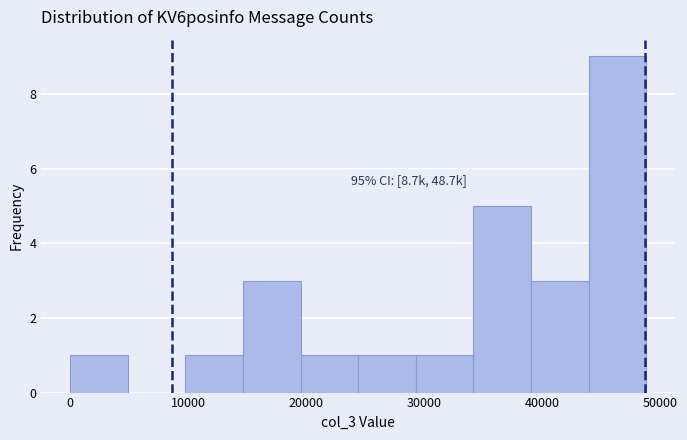

Over which range of the x-axis is the bar tallest?

44000 to 49000